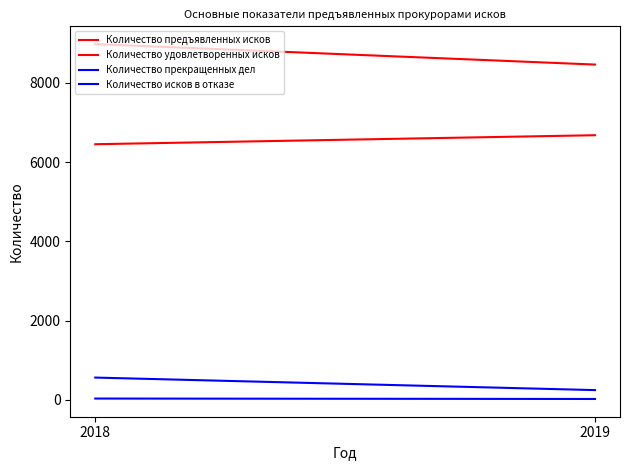

Is this an area chart (filled region under the line)?

No